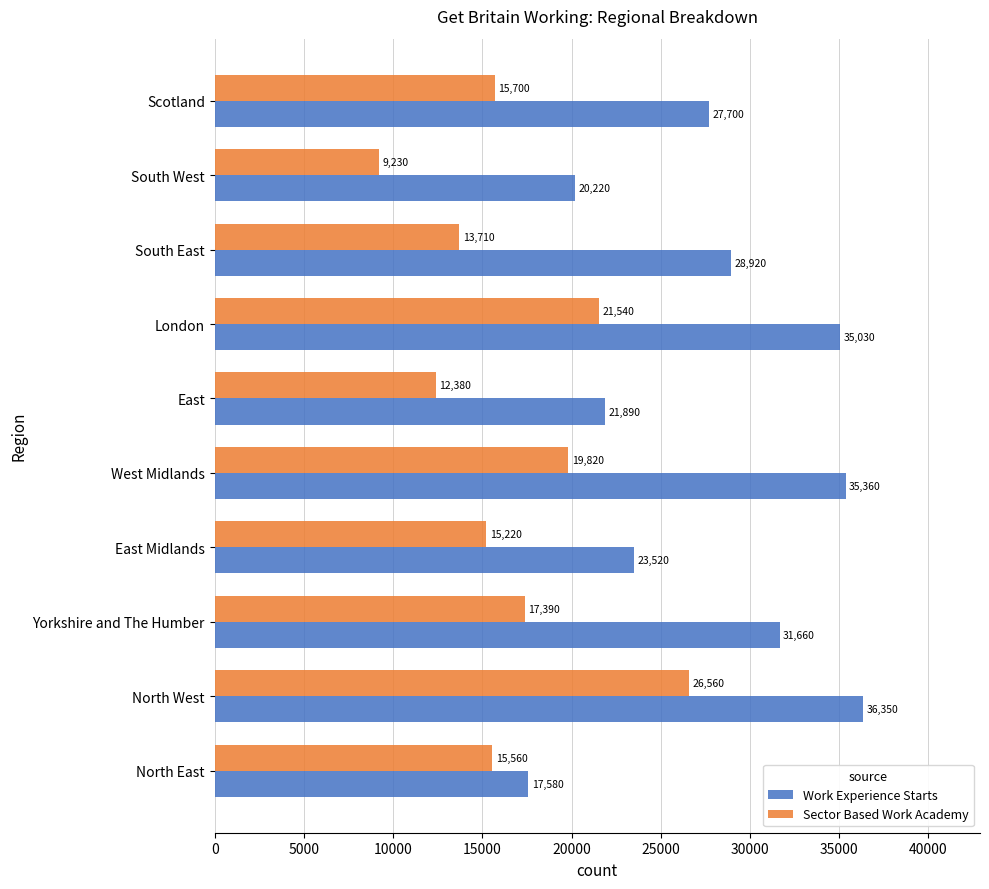

Between Yorkshire and The Humber and East Midlands, which series saw the biggest shift?

Work Experience Starts